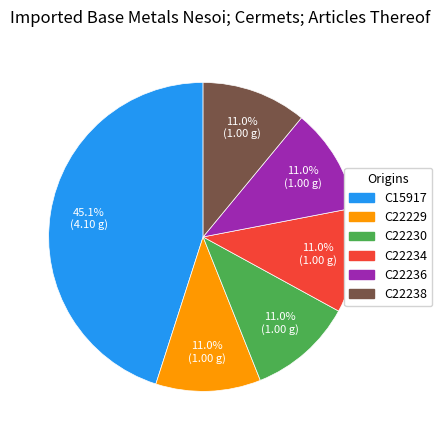

Combined, do C22236 and C22229 account for over 50%?

No